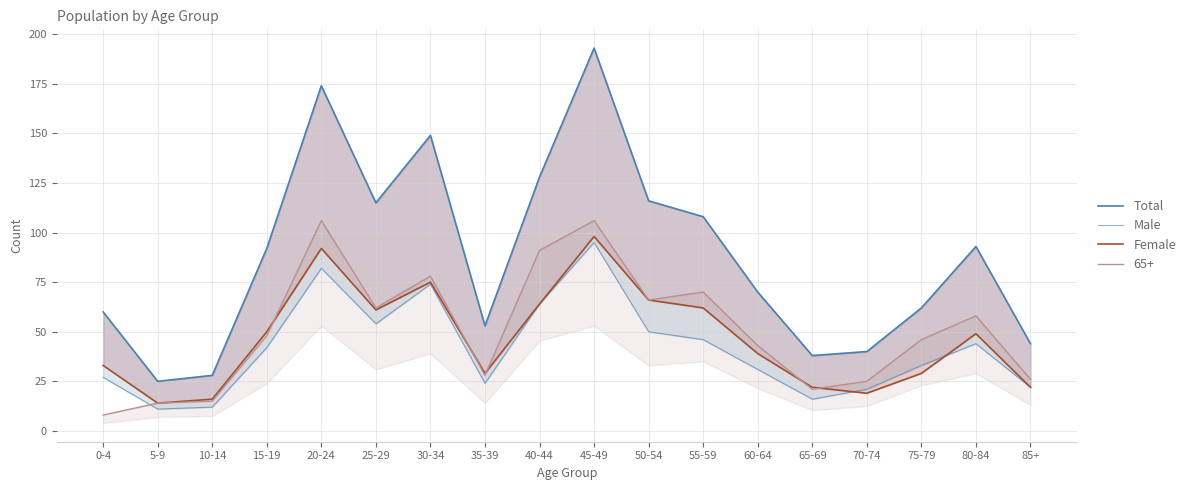

Rank the categories by Female value from highest to lowest.

45-49, 20-24, 30-34, 50-54, 40-44, 55-59, 25-29, 15-19, 80-84, 60-64, 0-4, 35-39, 75-79, 65-69, 85+, 70-74, 10-14, 5-9